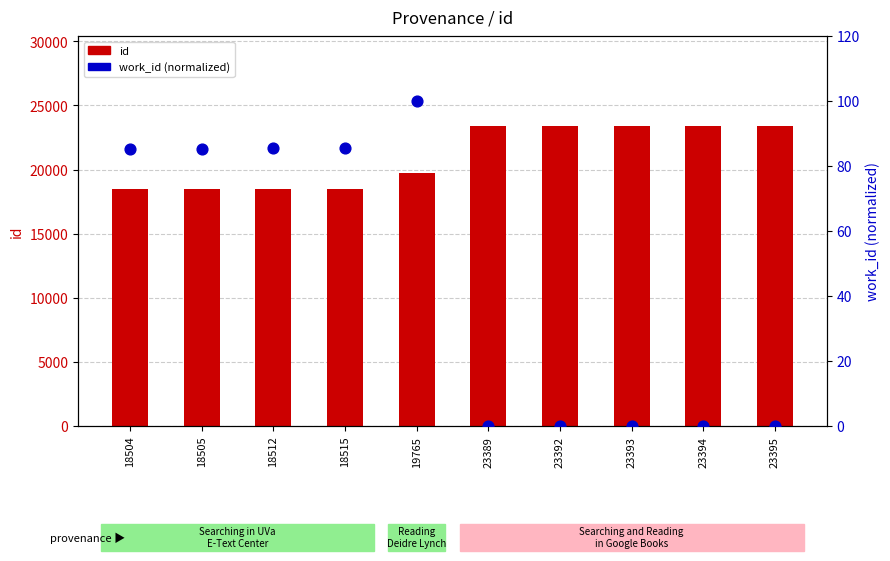

Which series reaches the maximum Y coordinate?

id